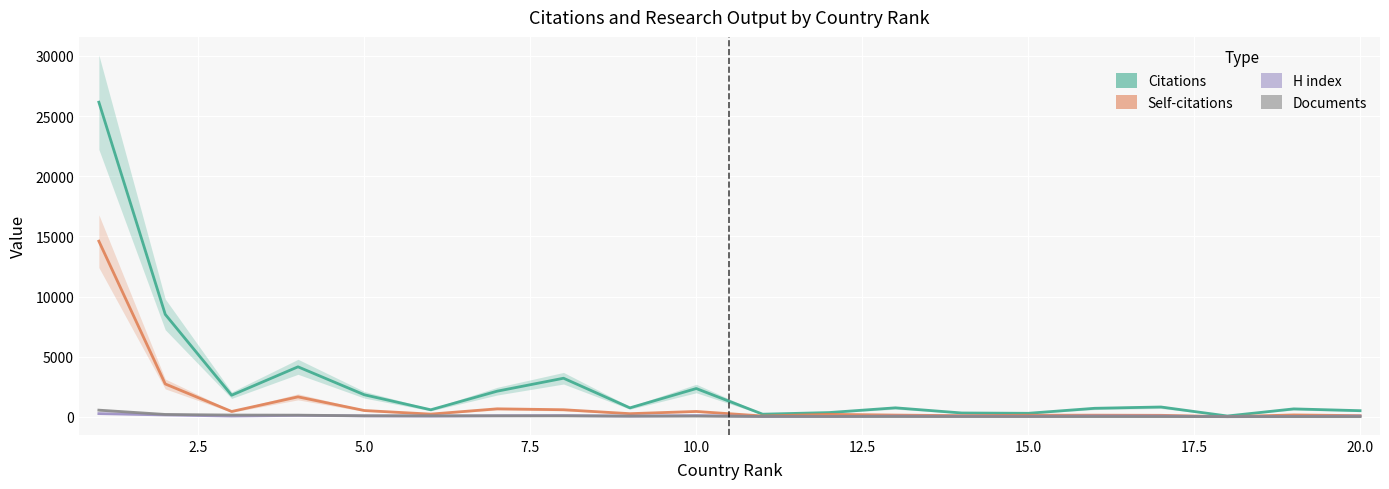

Which series changed the most between 12.5 and 17.5?

Citations